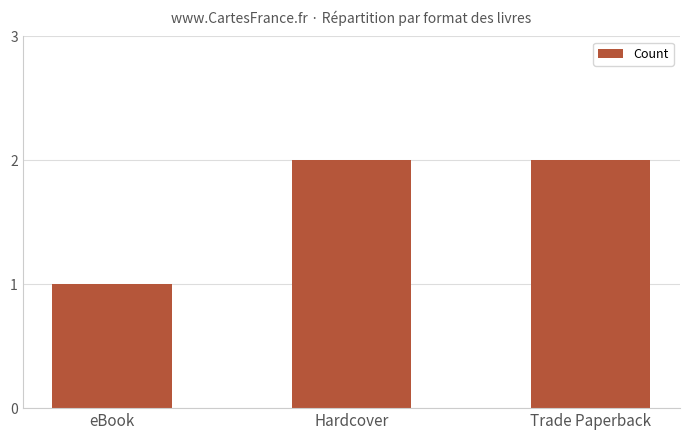

Count the number of categories in the chart.

3